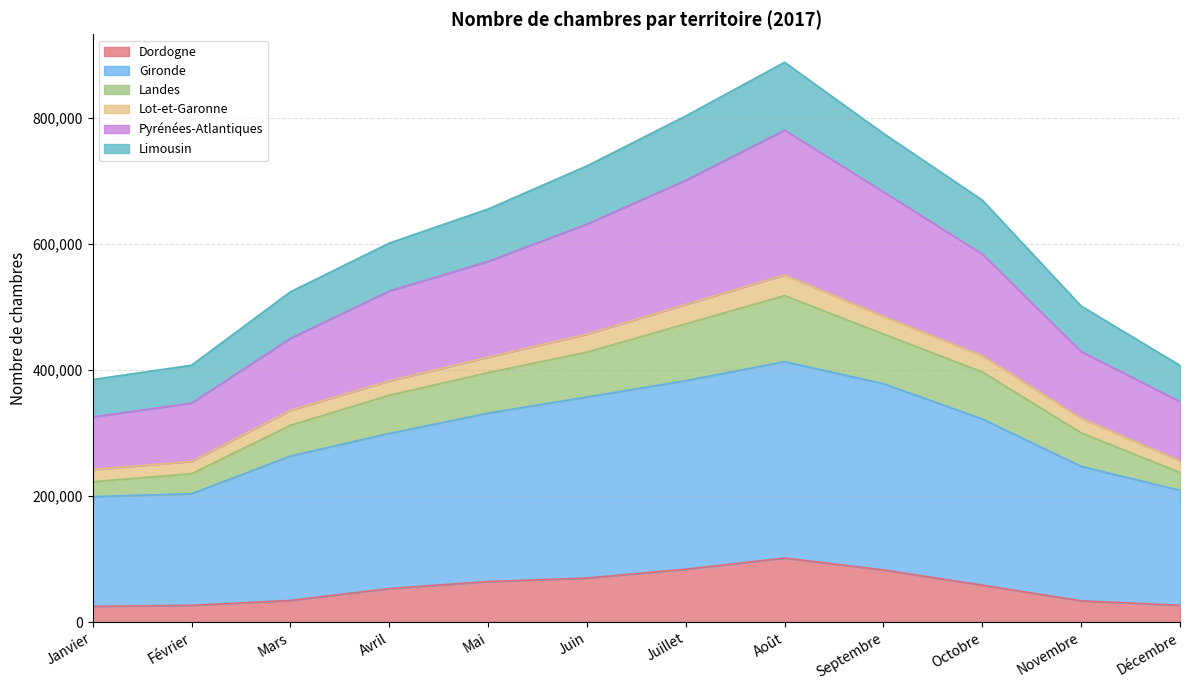

What is the total value across all series at Décembre?

407424